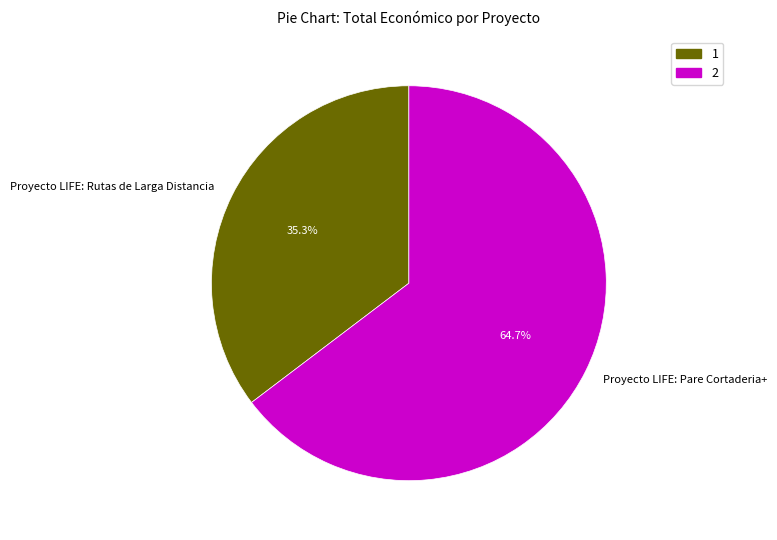

What percentage is the Proyecto LIFE: Rutas de Larga Distancia slice, to the nearest percent?

35%